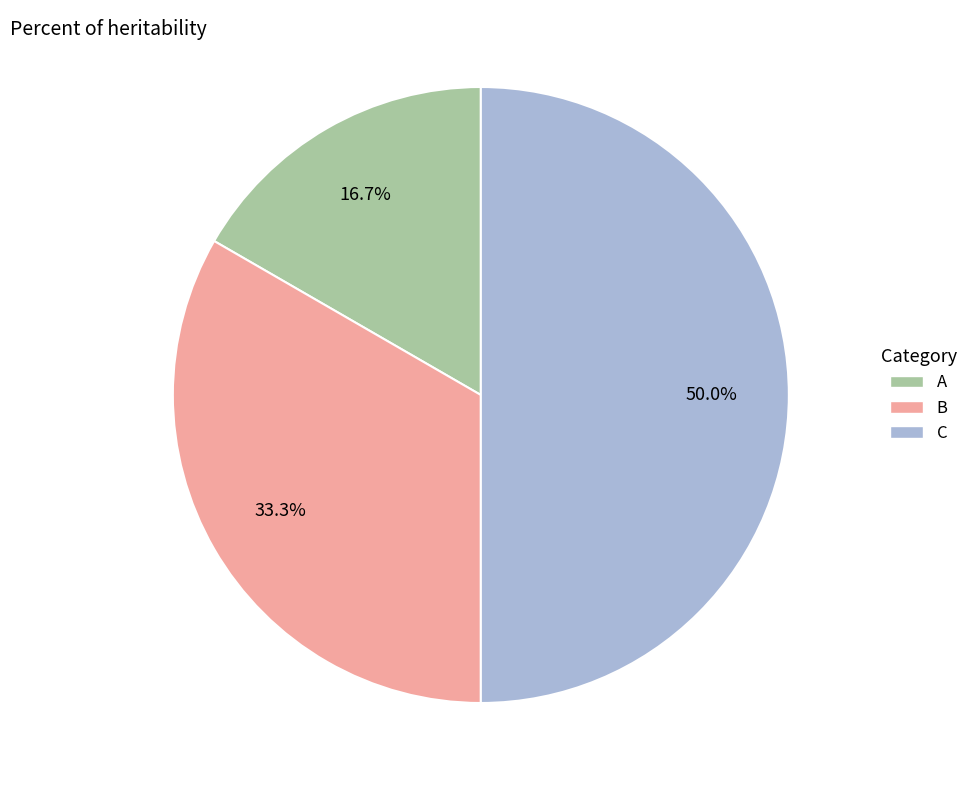

Between B and C, which is larger?

C